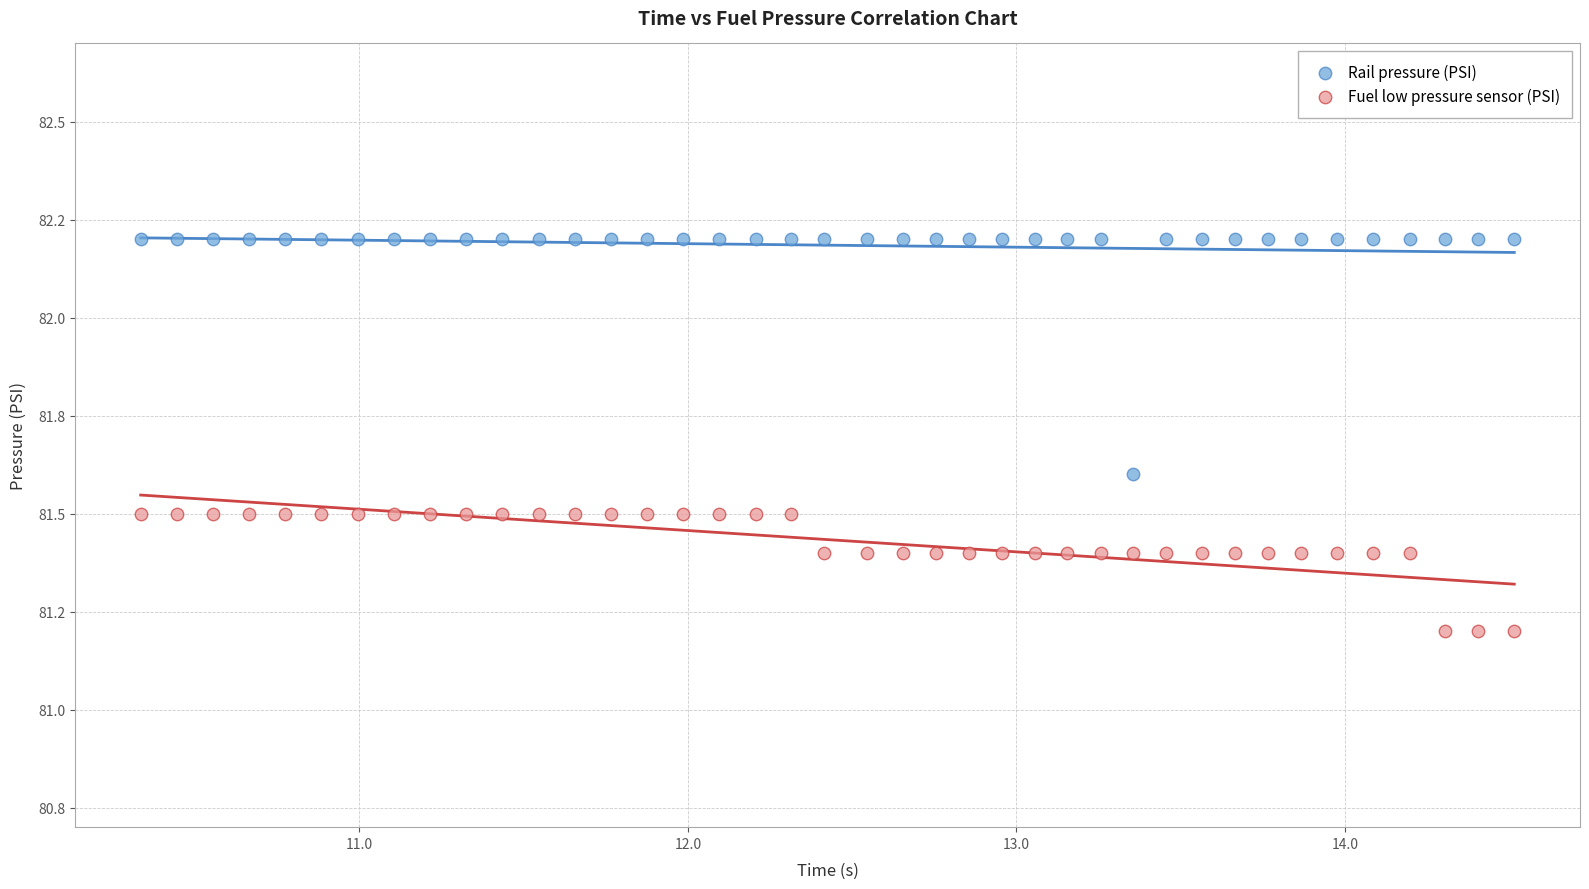

Which series reaches the minimum Y coordinate?

Fuel low pressure sensor (PSI)